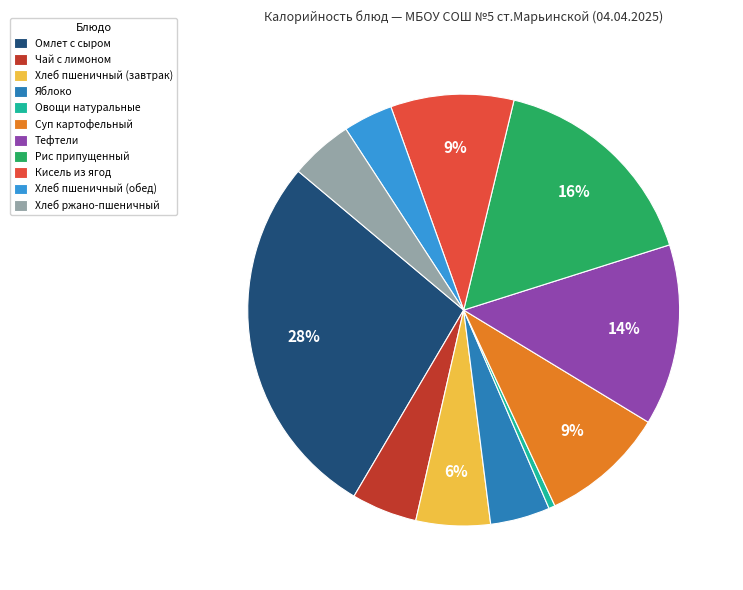

What percentage is the Хлеб пшеничный (завтрак) slice, to the nearest percent?

6%